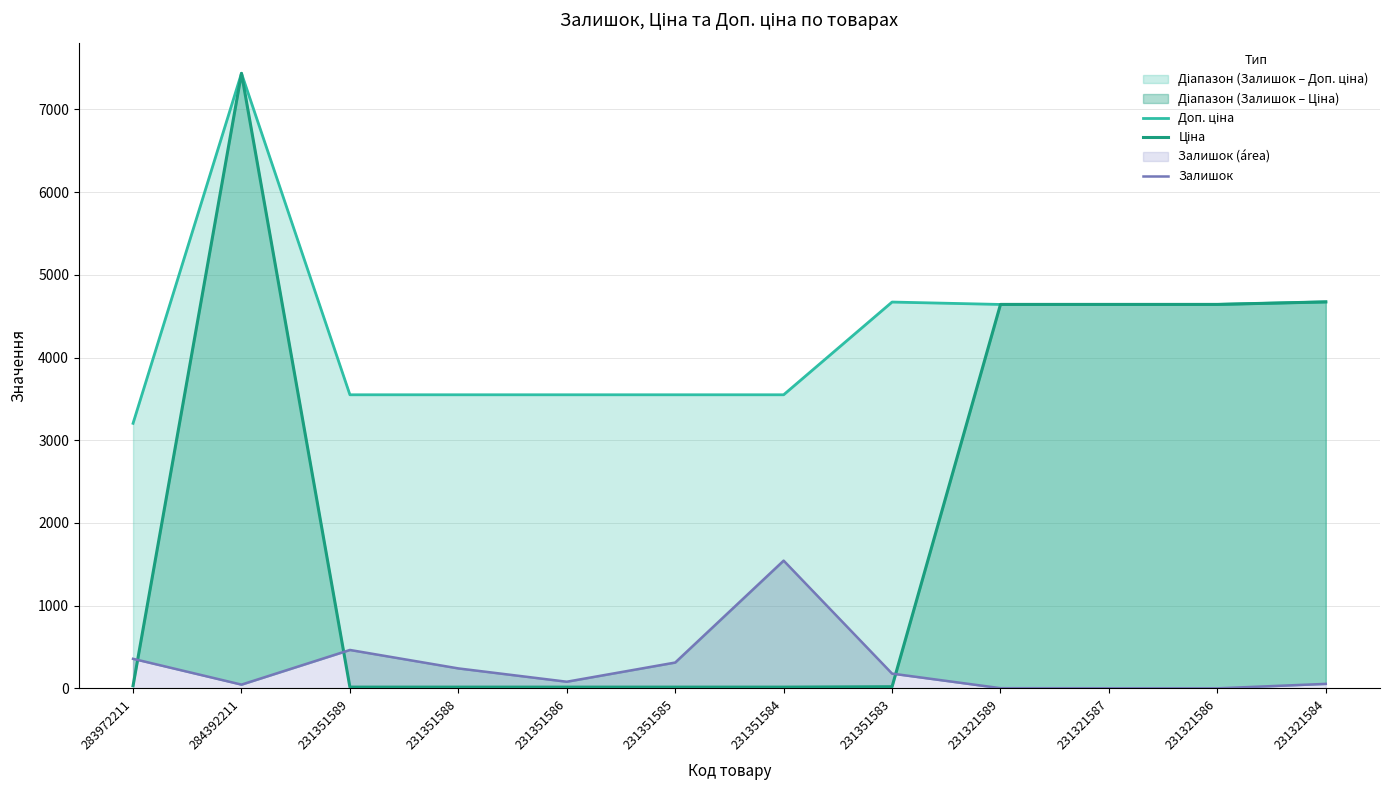

Reading right to left, transcribe all the data shown in this chart.

Доп. ціна: 4673.0	4642.0	4642.0	4642.0	4671.0	3550.0	3550.0	3550.0	3550.0	3550.0	7436.2	3205.0
Ціна: 4672.9	4642.5	4642.5	4642.5	20.8	15.8	15.8	15.8	15.8	15.8	7436.2	32.0
Залишок: 55.0	1.0	2.0	3.0	179.0	1545.0	313.0	81.0	242.0	465.0	46.0	358.0